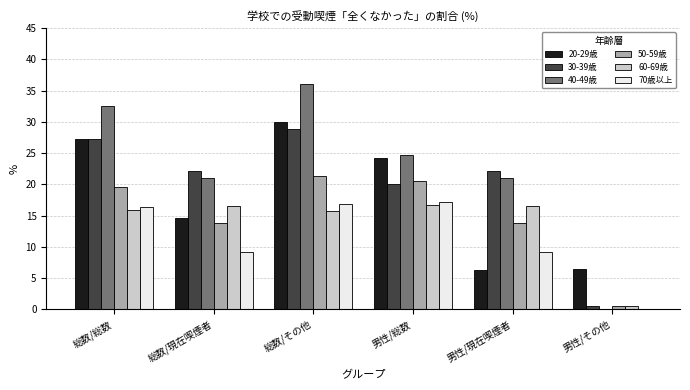

Between 総数/その他 and 男性/現在喫煙者, which series saw the biggest shift?

20-29歳